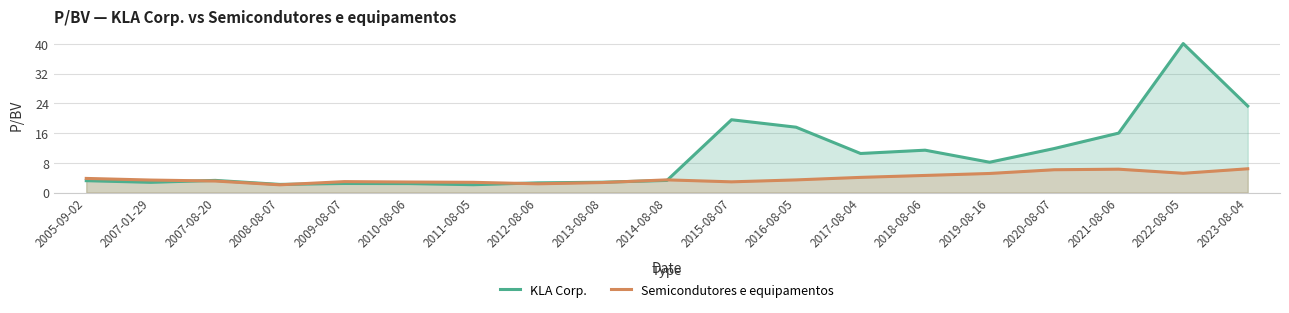

List the series in order of their overall mean, highest first.

KLA Corp., Semicondutores e equipamentos